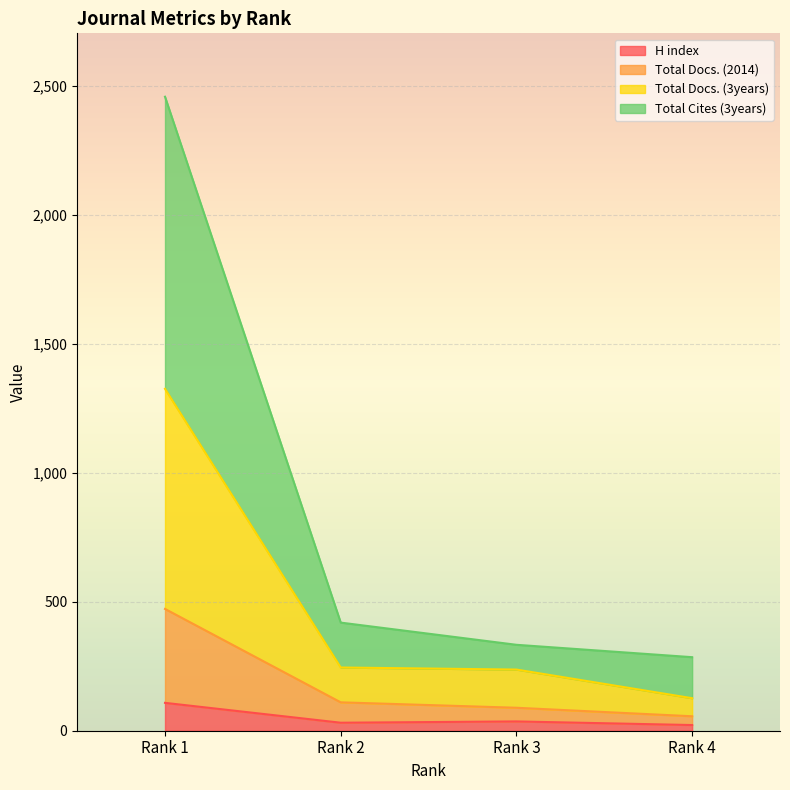

True or false: Total Cites (3years) and H index cross at least once.

False